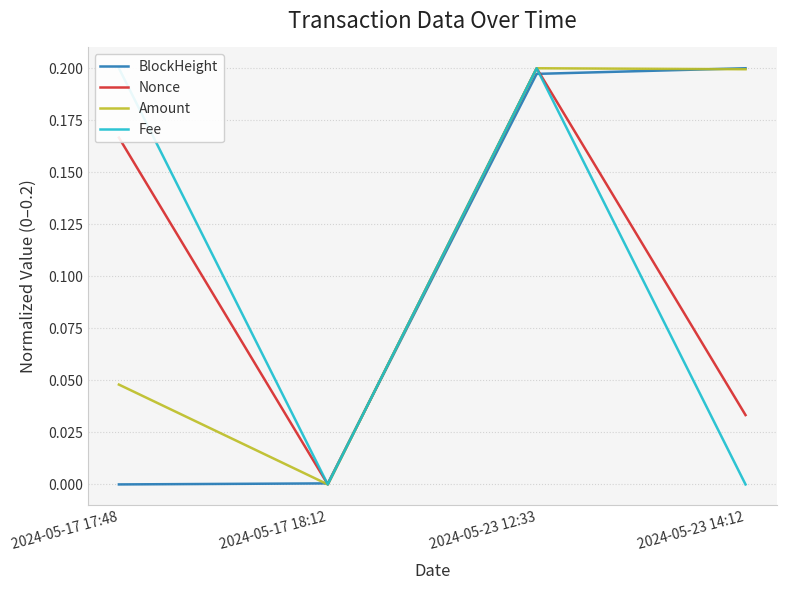

Reading left to right, what are all the values shown in this chart?

BlockHeight: 2024-05-17 17:48=0.0	2024-05-17 18:12=0.0	2024-05-23 12:33=0.2	2024-05-23 14:12=0.2
Nonce: 2024-05-17 17:48=0.2	2024-05-17 18:12=0.0	2024-05-23 12:33=0.2	2024-05-23 14:12=0.0
Amount: 2024-05-17 17:48=0.0	2024-05-17 18:12=0.0	2024-05-23 12:33=0.2	2024-05-23 14:12=0.2
Fee: 2024-05-17 17:48=0.2	2024-05-17 18:12=0.0	2024-05-23 12:33=0.2	2024-05-23 14:12=0.0